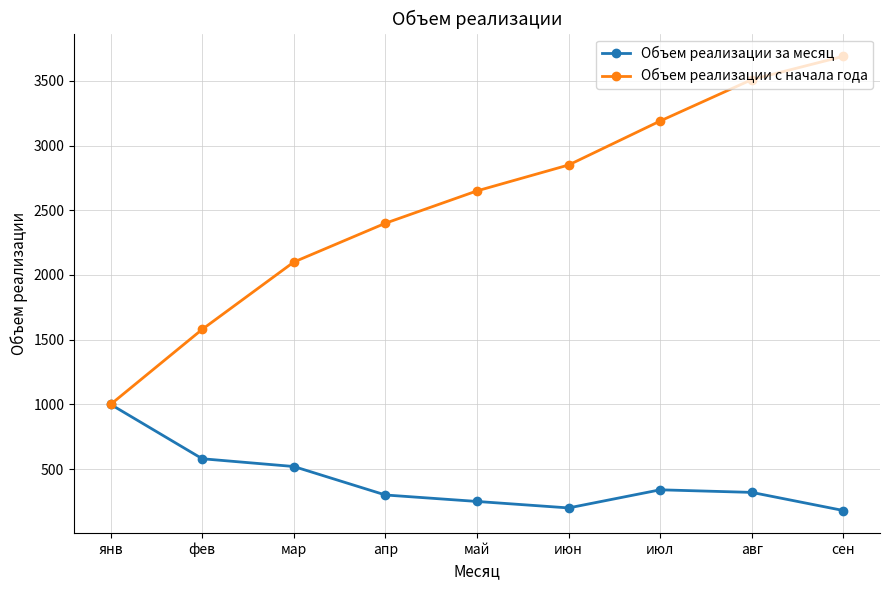

What is the label of the 5th point from the right?

май